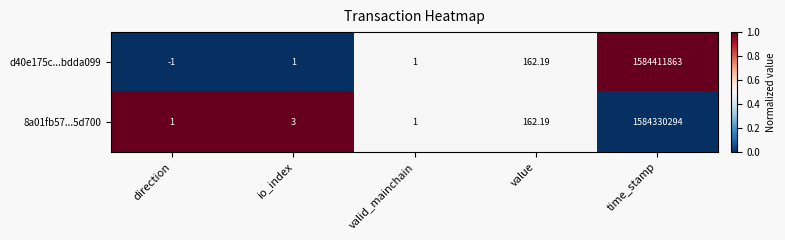

What is the total value across all series at io_index?

4.0